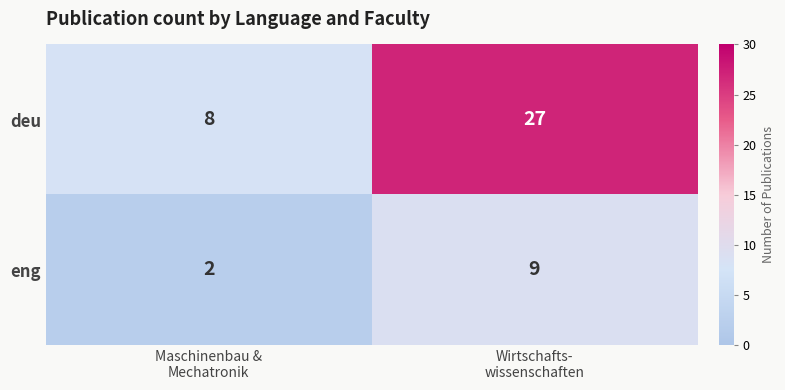

Rank the series at Maschinenbau &
Mechatronik from lowest to highest value.

eng, deu